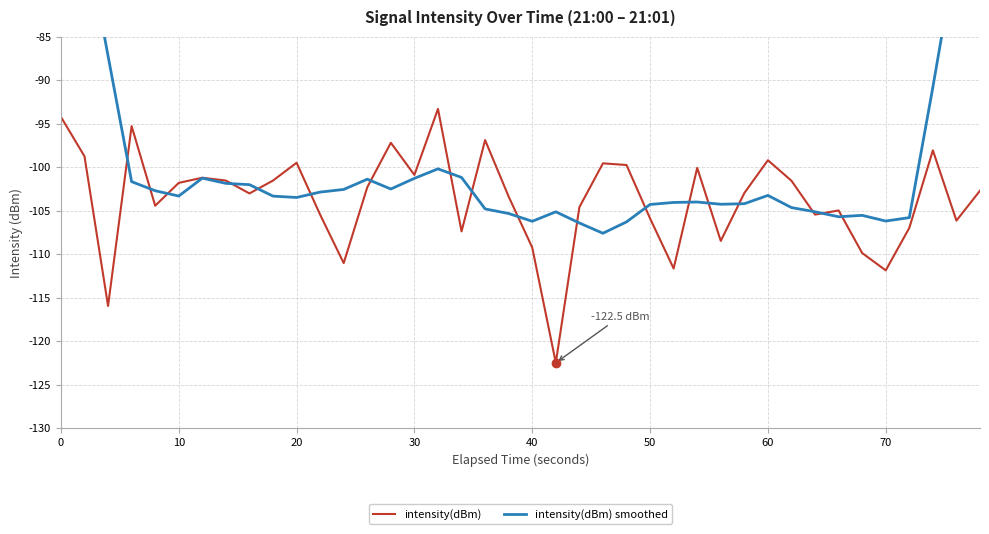

Is it true that intensity(dBm) equals -99.2 at 60?

True